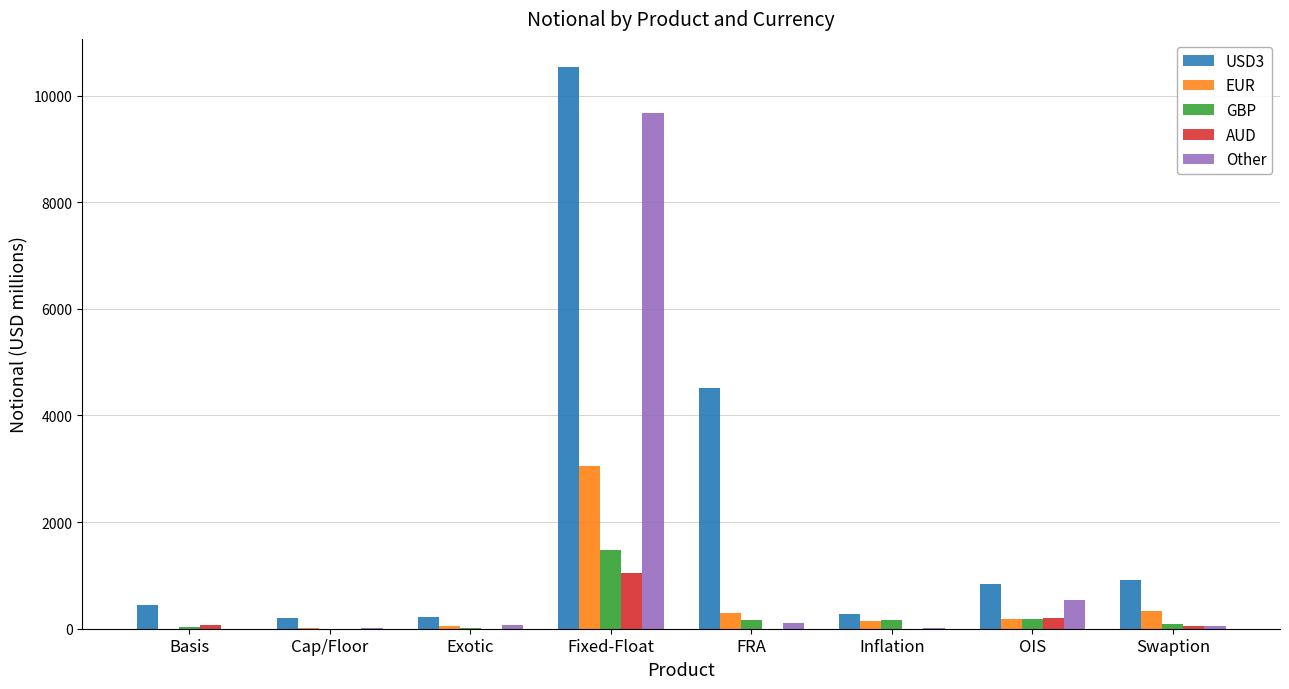

Rank the series by their maximum value, from lowest to highest.

AUD, GBP, EUR, Other, USD3